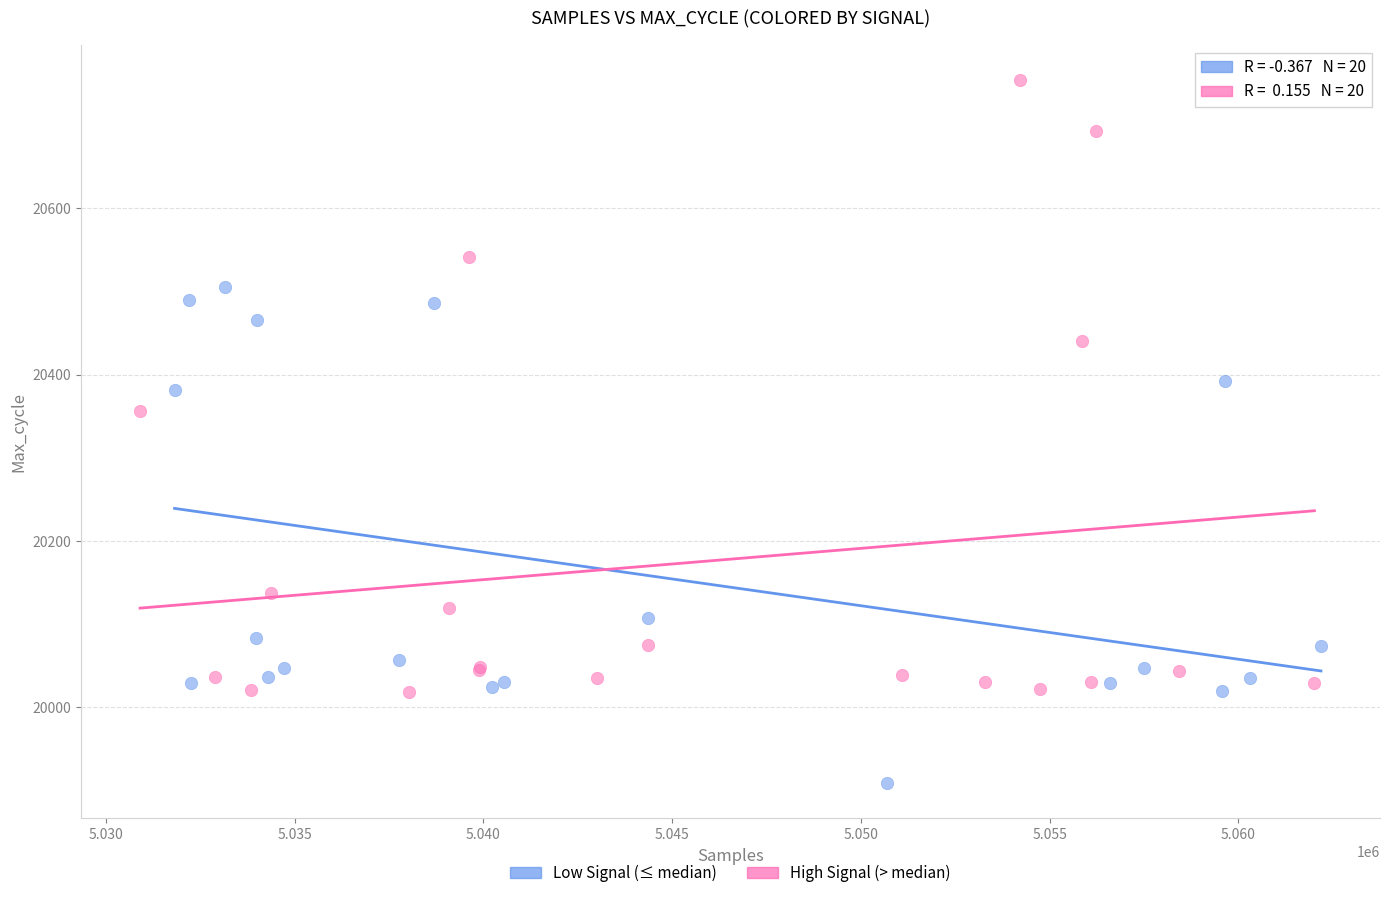

Which series reaches the minimum Y coordinate?

Low Signal (≤ median)